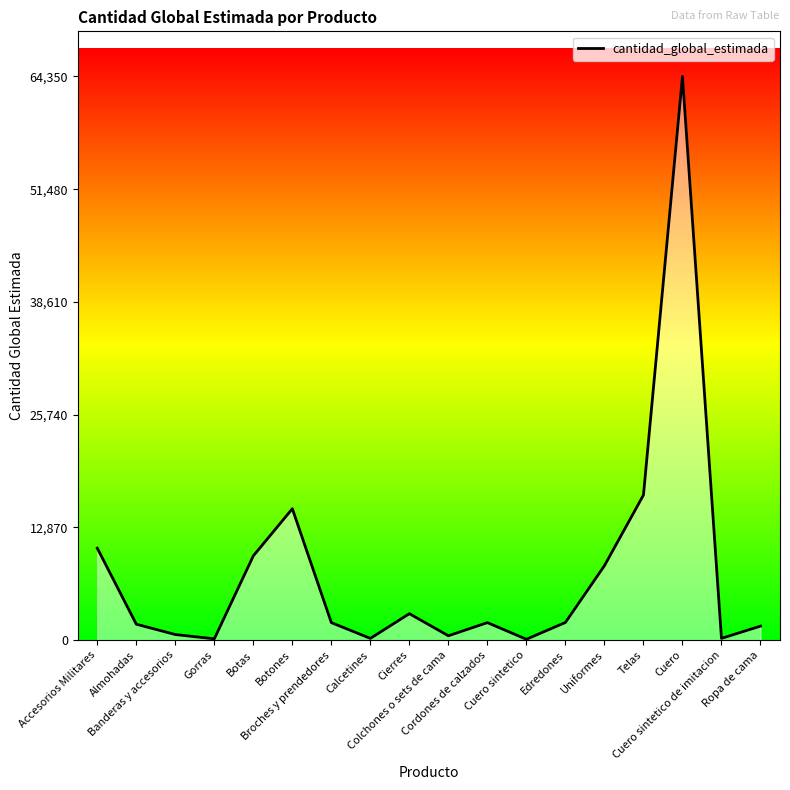

What is the difference between the maximum and minimum values?

64250